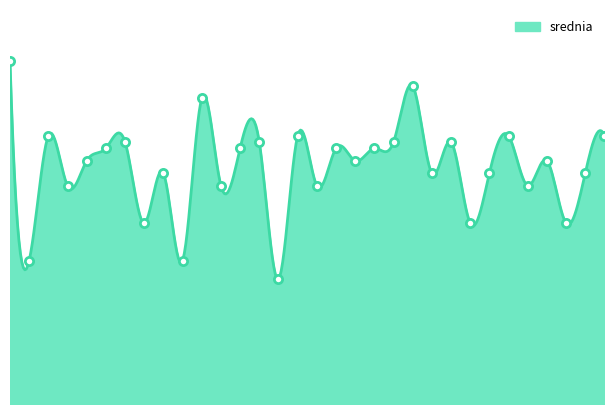

What is the ratio of the value at 26 to the value at 19?

0.9